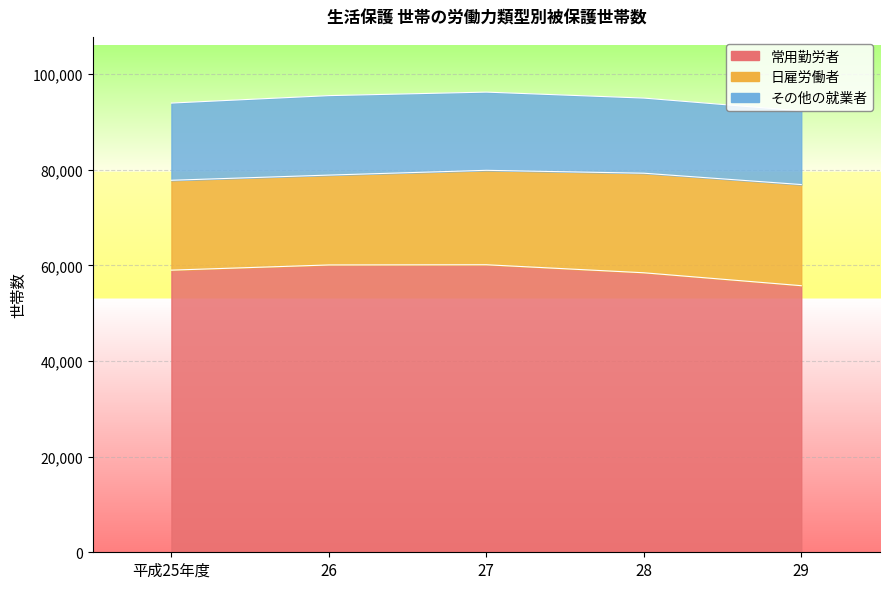

What is the sum of the 日雇労働者 values at 平成25年度 and 26?

37592